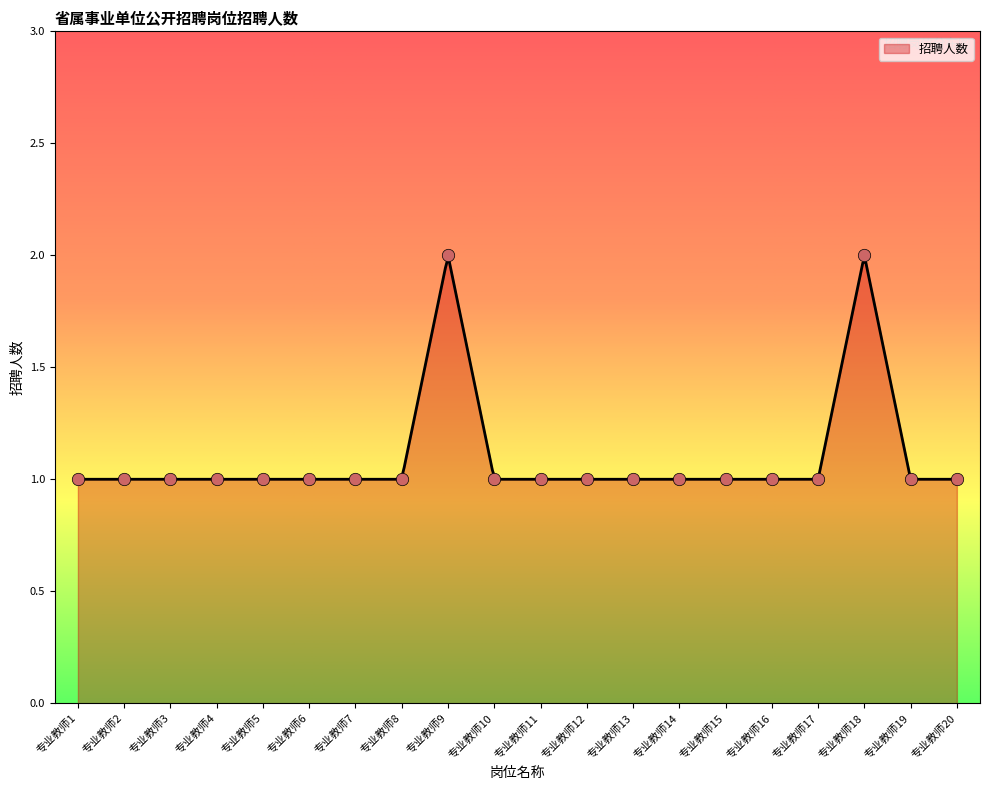

Between 专业教师15 and 专业教师10, which is larger?

专业教师15